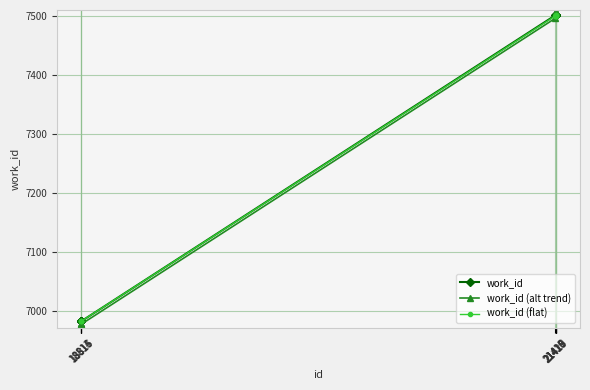

The work_id (flat) series shows 9340 at 18816. True or false?

False